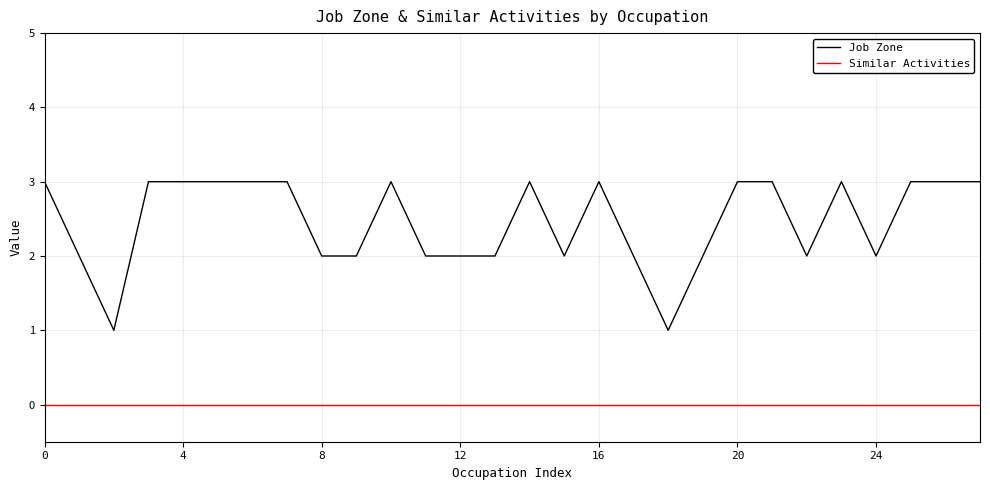

Reading right to left, list all the values displayed in this chart.

Job Zone: 3	3	3	2	3	2	3	3	2	1	2	3	2	3	2	2	2	3	2	2	3	3	3	3	3	1	2	3
Similar Activities: 0	0	0	0	0	0	0	0	0	0	0	0	0	0	0	0	0	0	0	0	0	0	0	0	0	0	0	0